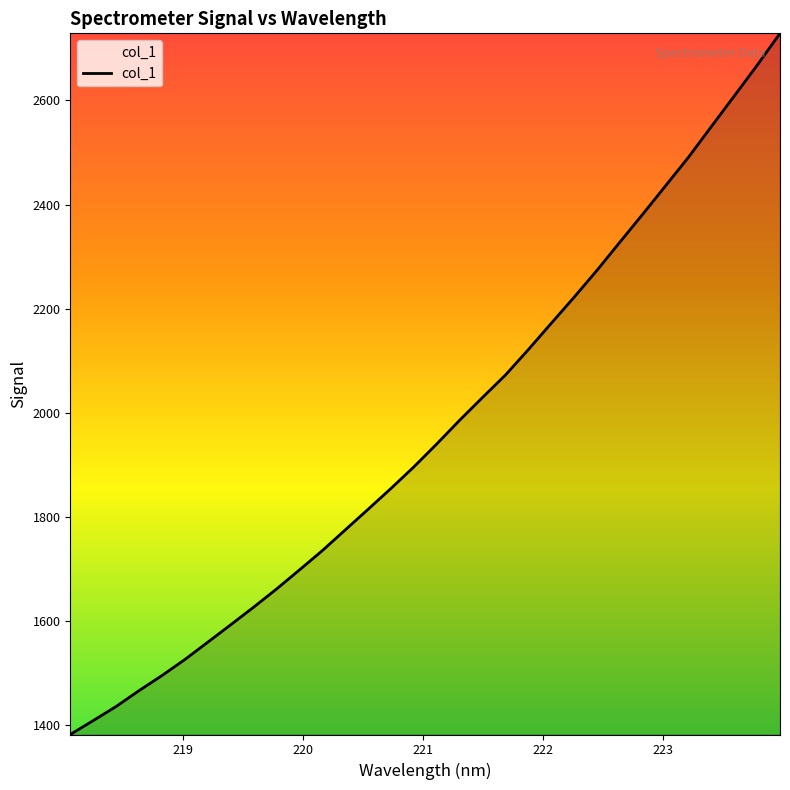

What is the minimum value shown in the chart?

1381.9